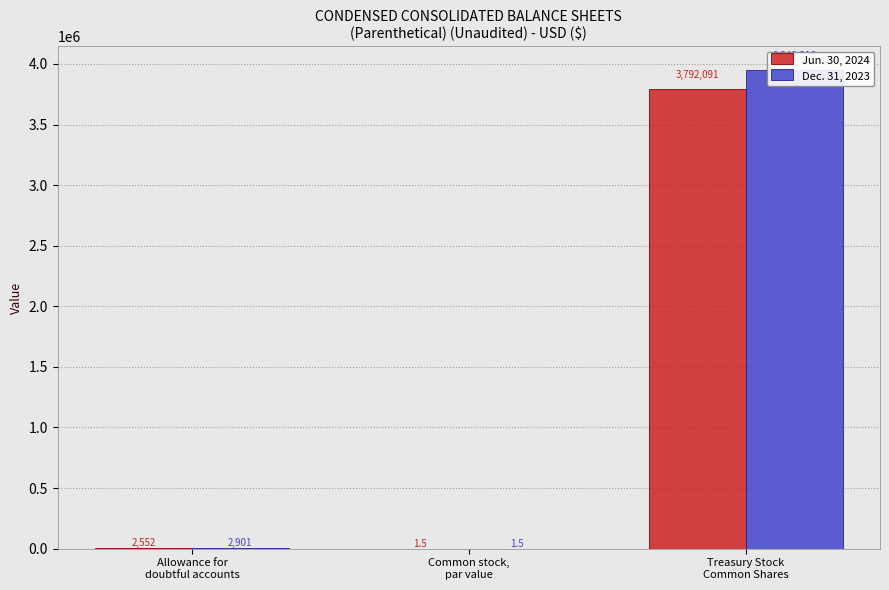

Reading left to right, list all the values displayed in this chart.

Jun. 30, 2024: 2552.0	1.5	3792091.0
Dec. 31, 2023: 2901.0	1.5	3948316.0